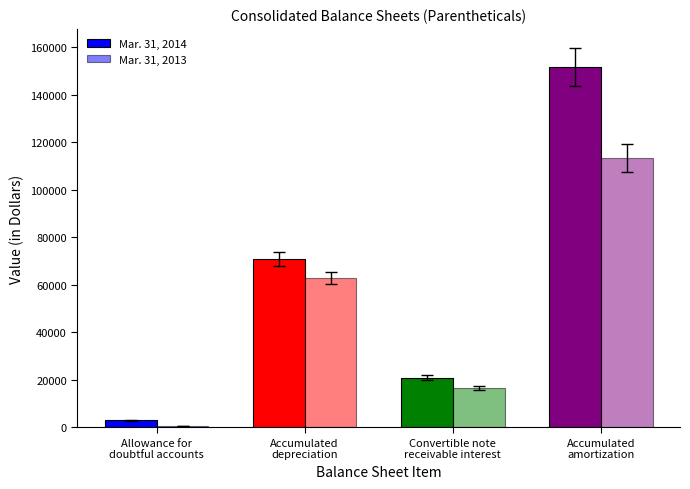

How many data points does each series have?

4